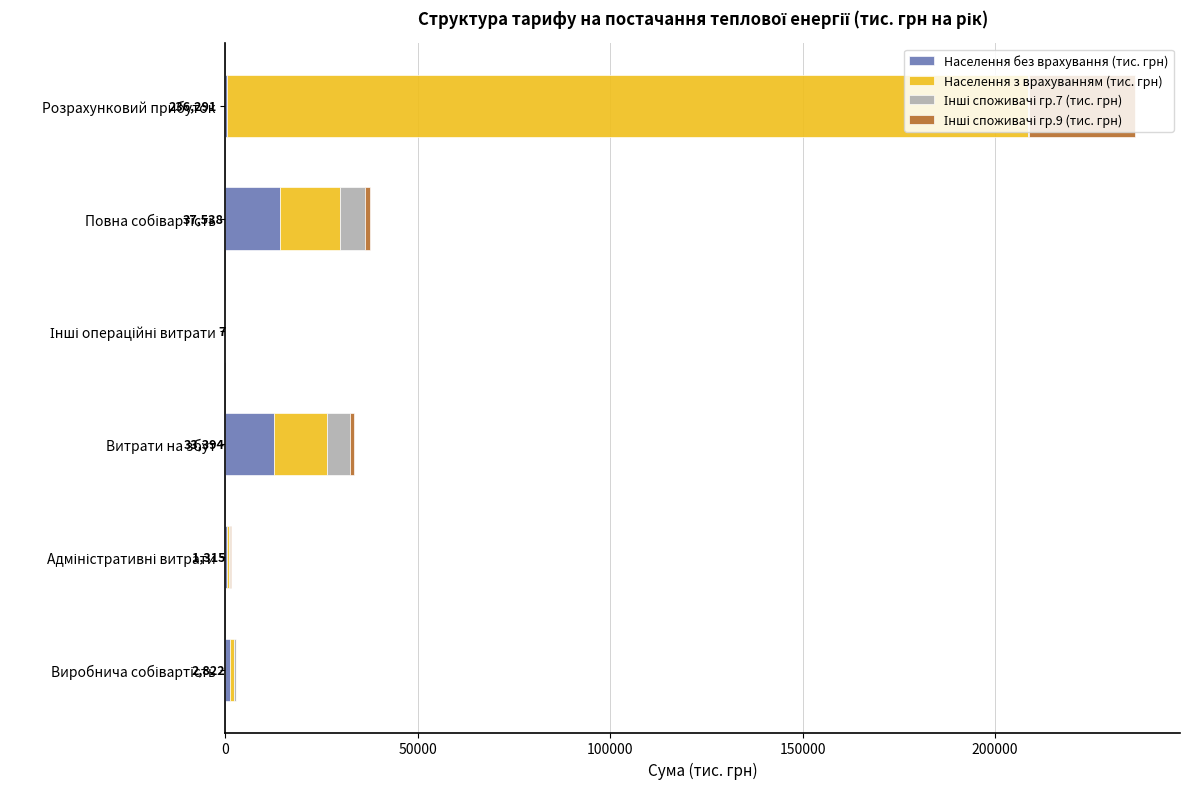

What is the sum of all Населення без врахування (тис. грн) values?

28505.9